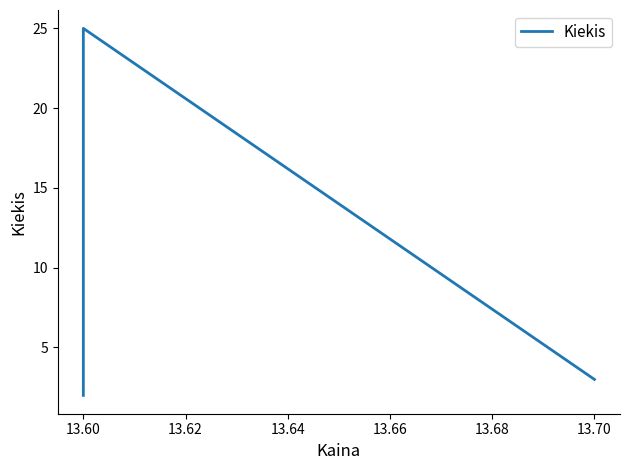

What is the value of the 2nd point from the left?

25